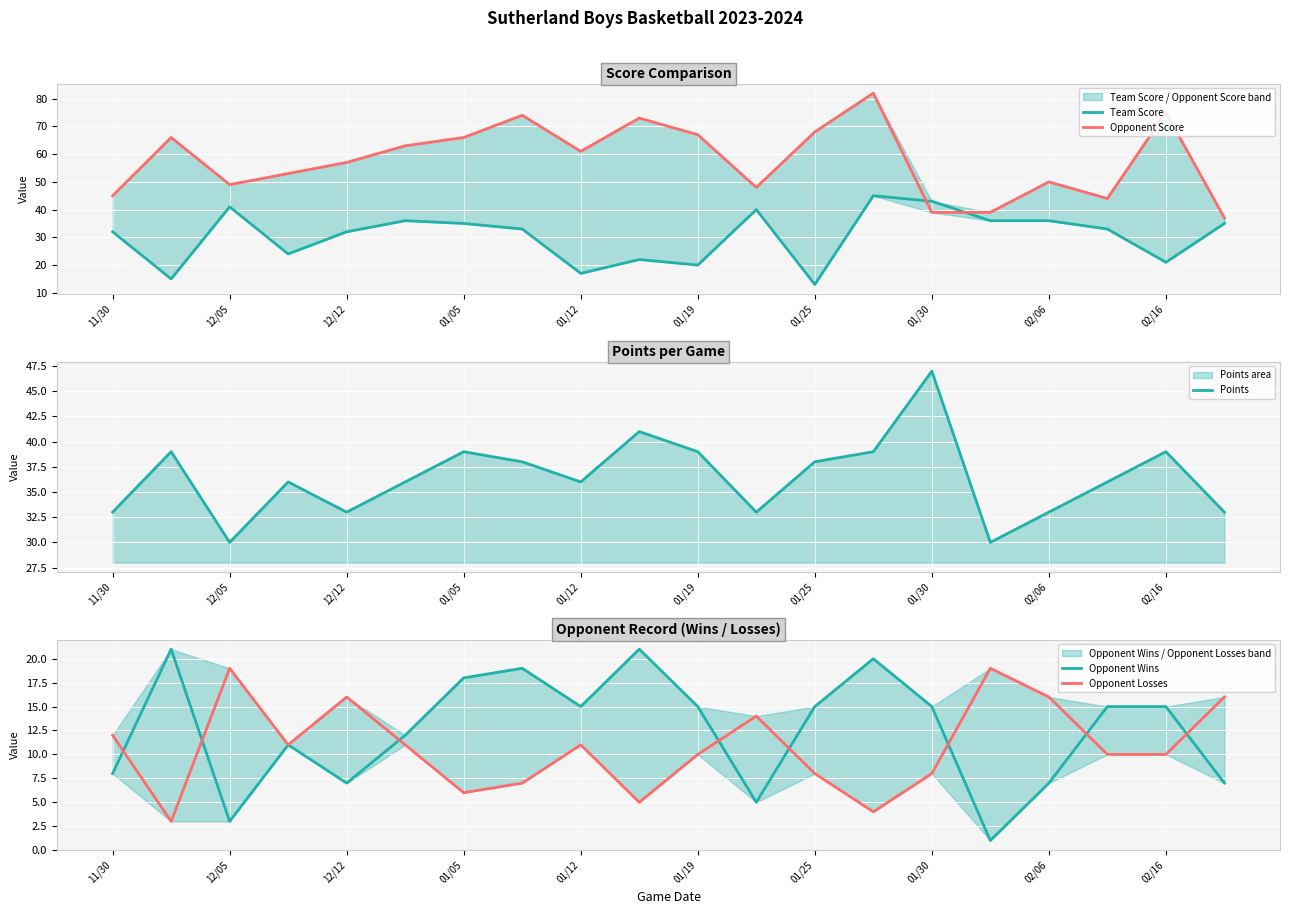

The value of Points at 12/12 is 33. True or false?

True